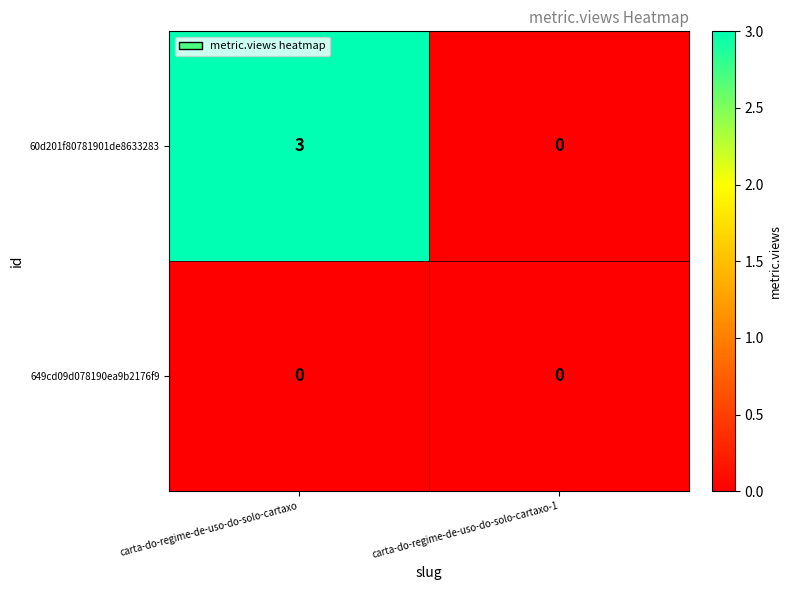

What is the spread (max minus min) of values at carta-do-regime-de-uso-do-solo-cartaxo?

3